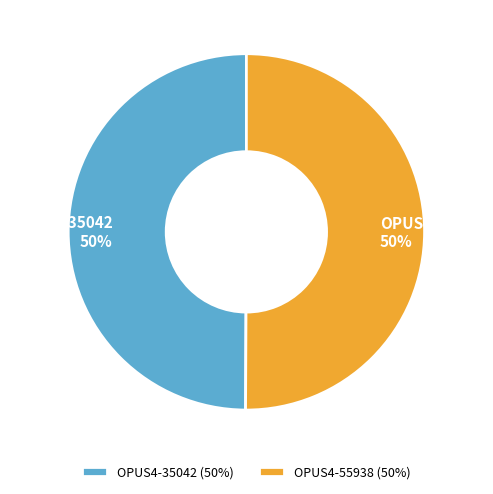

Combined, do OPUS4-35042 and OPUS4-55938 account for over 50%?

Yes